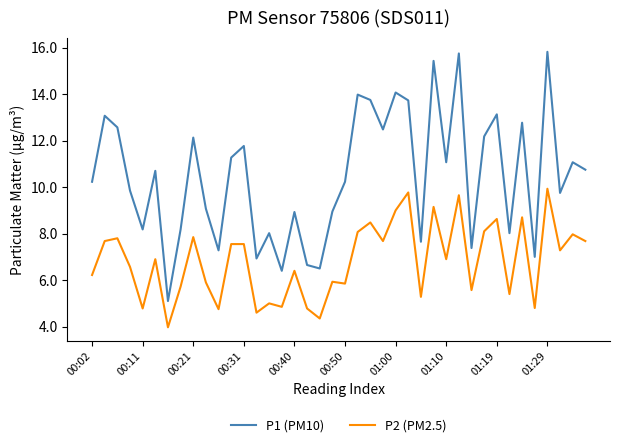

Does the chart have visible grid lines?

No